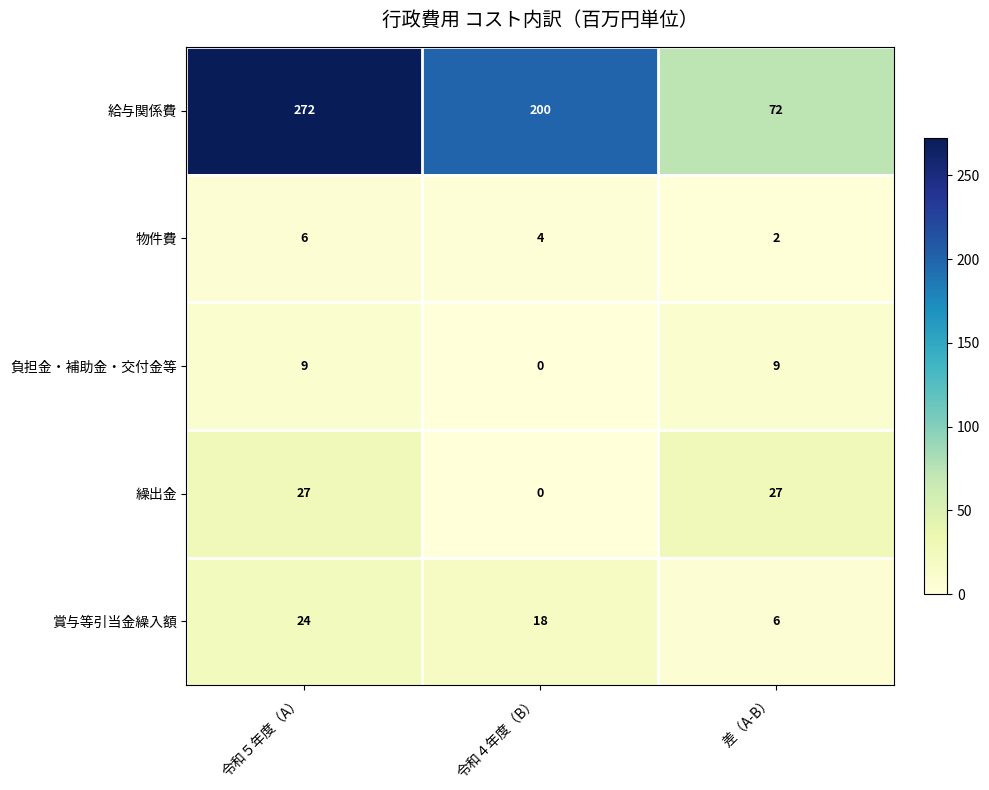

What is the difference between the 繰出金 values at 令和４年度（B） and 差（A-B）?

27